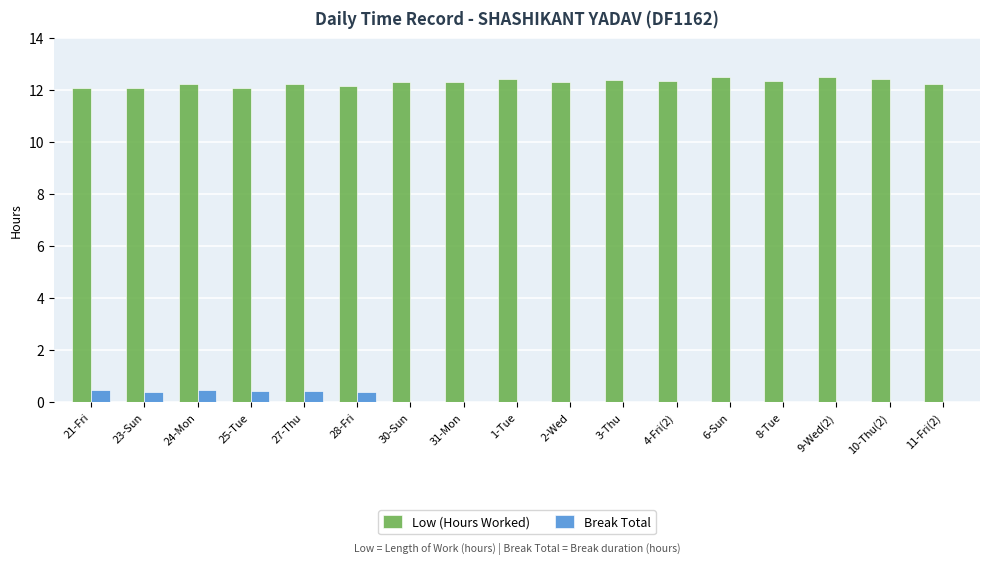

What are all the series names shown in the legend?

Low (Hours Worked), Break Total